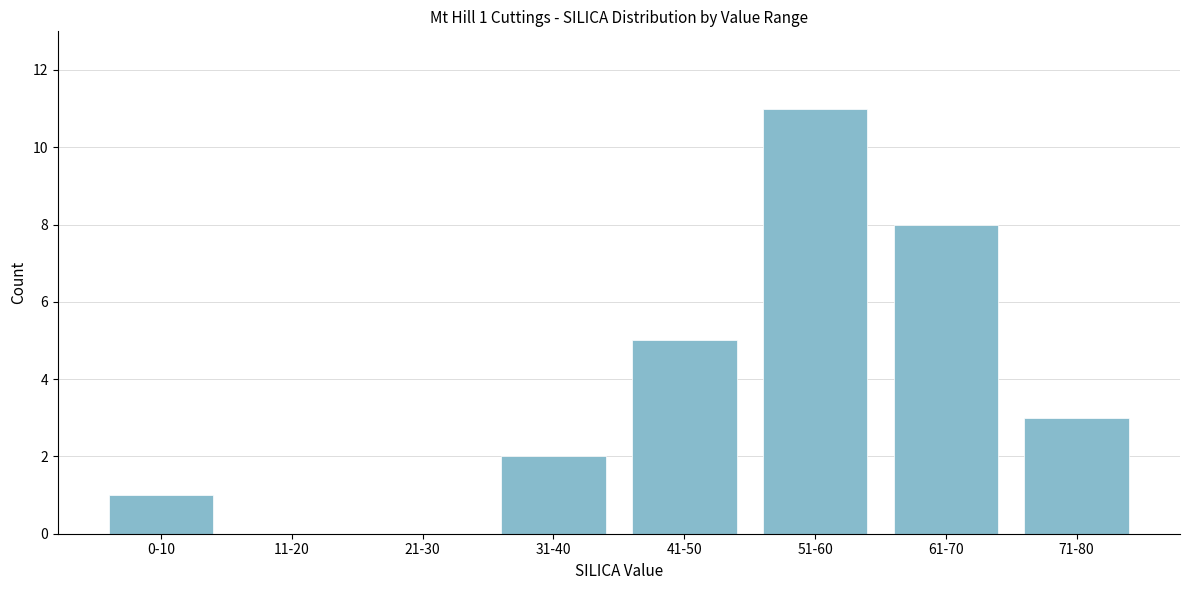

Reading left to right, list all the values displayed in this chart.

0-10=1	11-20=0	21-30=0	31-40=2	41-50=5	51-60=11	61-70=8	71-80=3